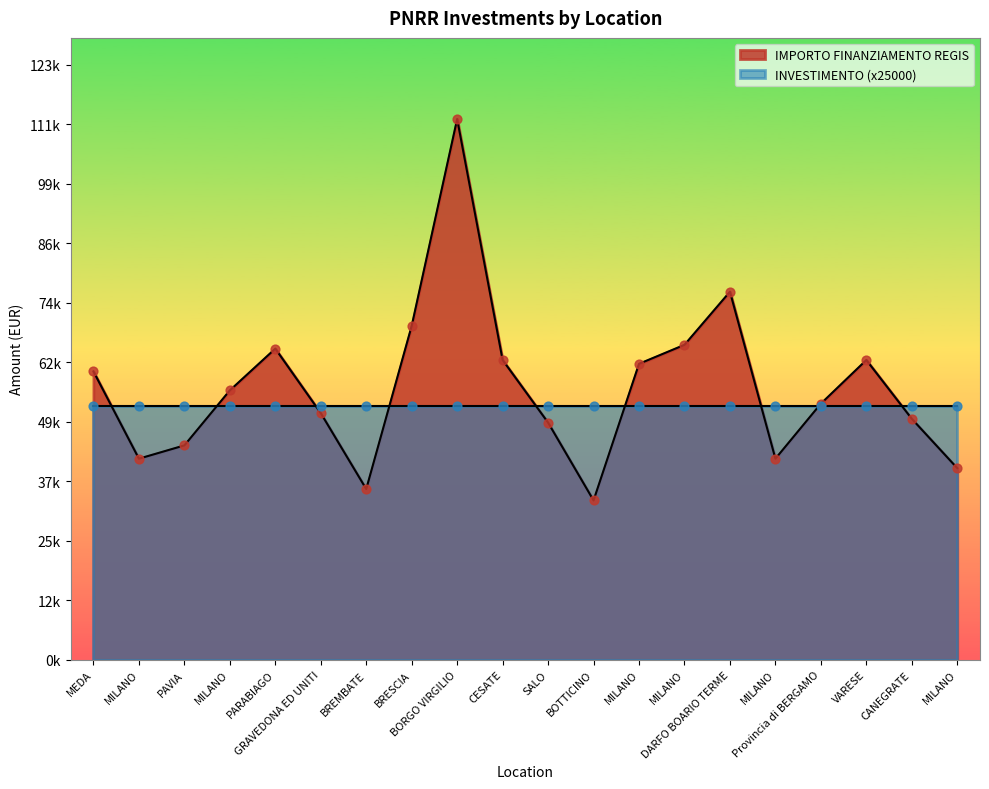

What is the change in value from MILANO to VARESE?

-3142.4